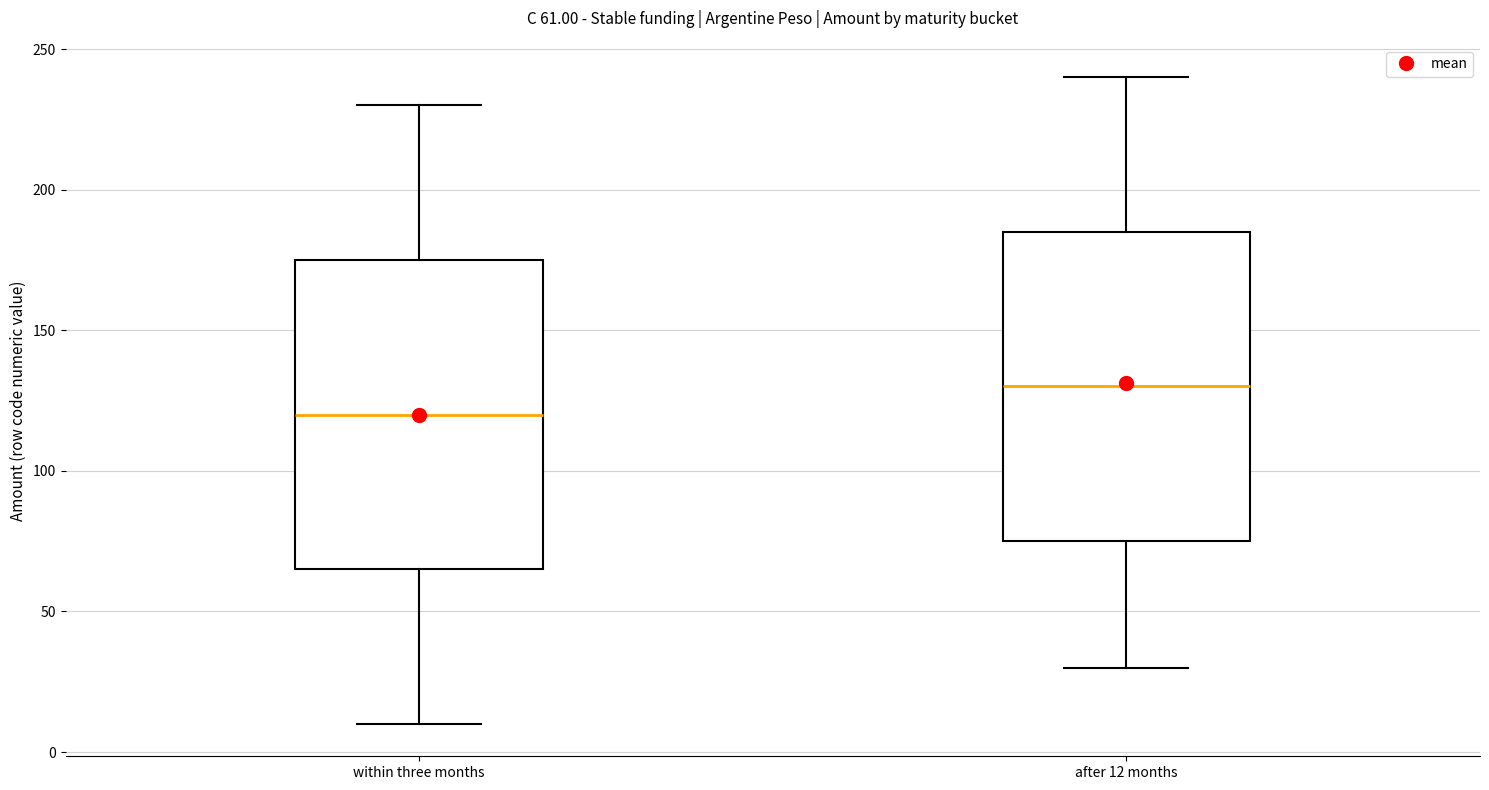

Which box has the lowest median line?

within three months